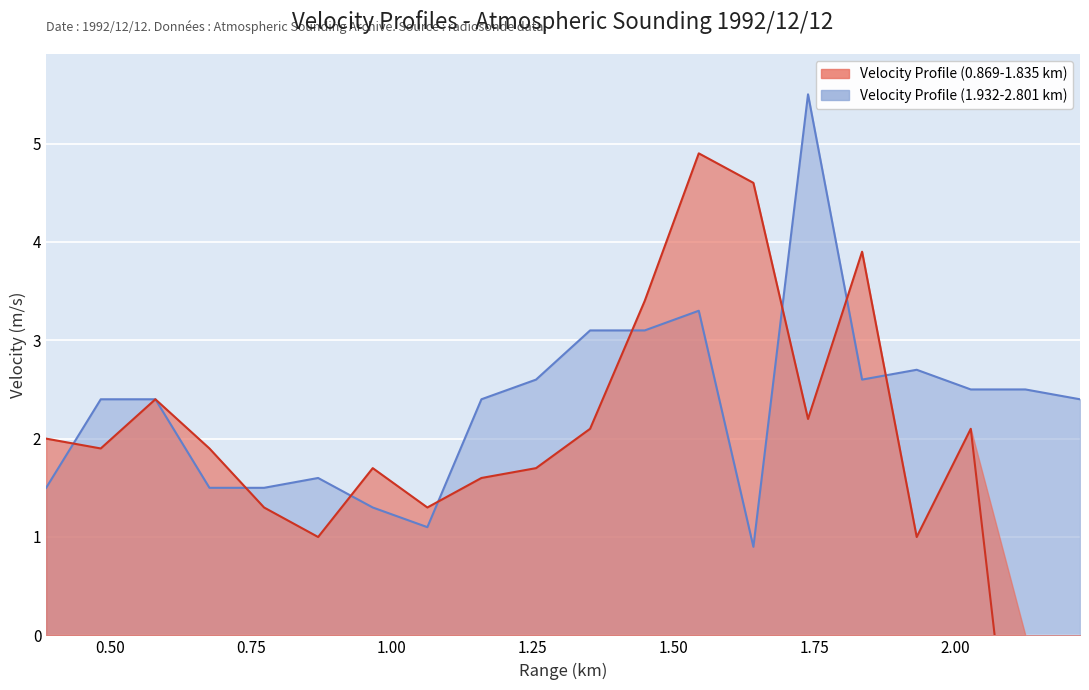

What is the total value across all series at 2.028?

4.6